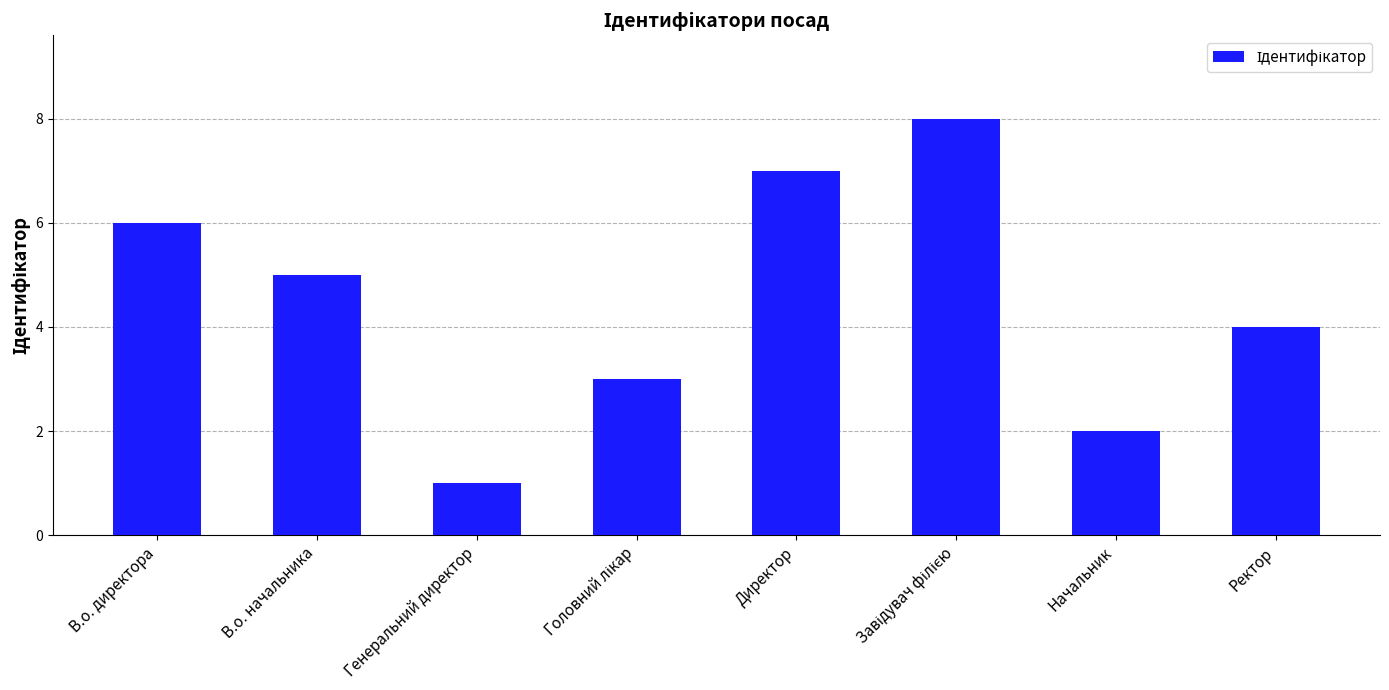

Approximately how many times larger is the value at В.о. директора compared to Генеральний директор?

6.0